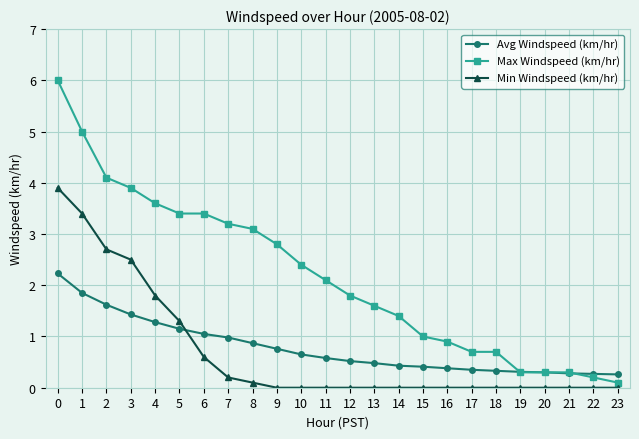

What is the difference between the second highest and minimum values in the Max Windspeed (km/hr) series?

4.9